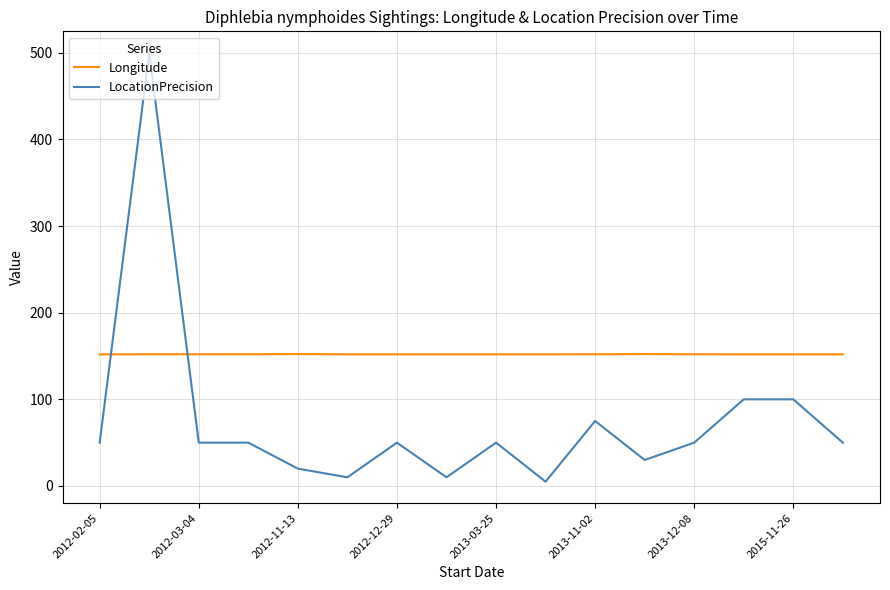

What is the difference between the maximum and minimum values in the LocationPrecision series?

495.0